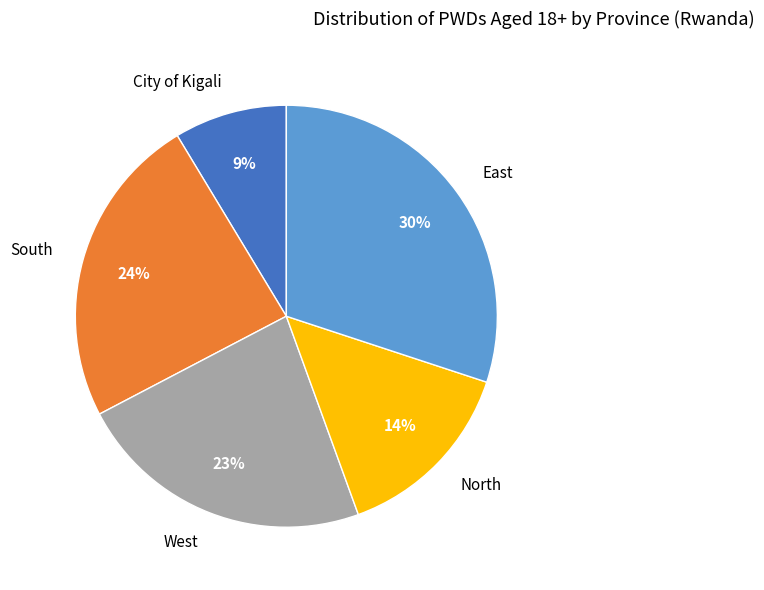

Is the sum of East and North greater than half?

No